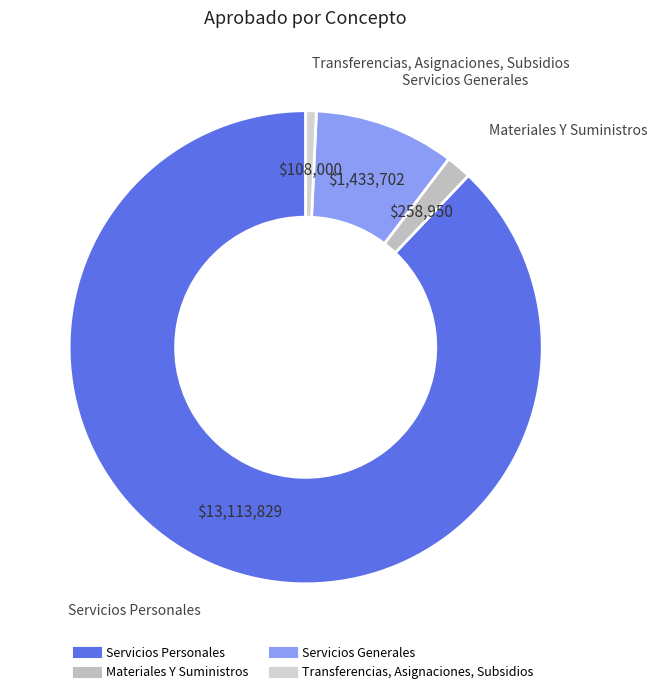

Which category accounts for the majority?

Servicios Personales